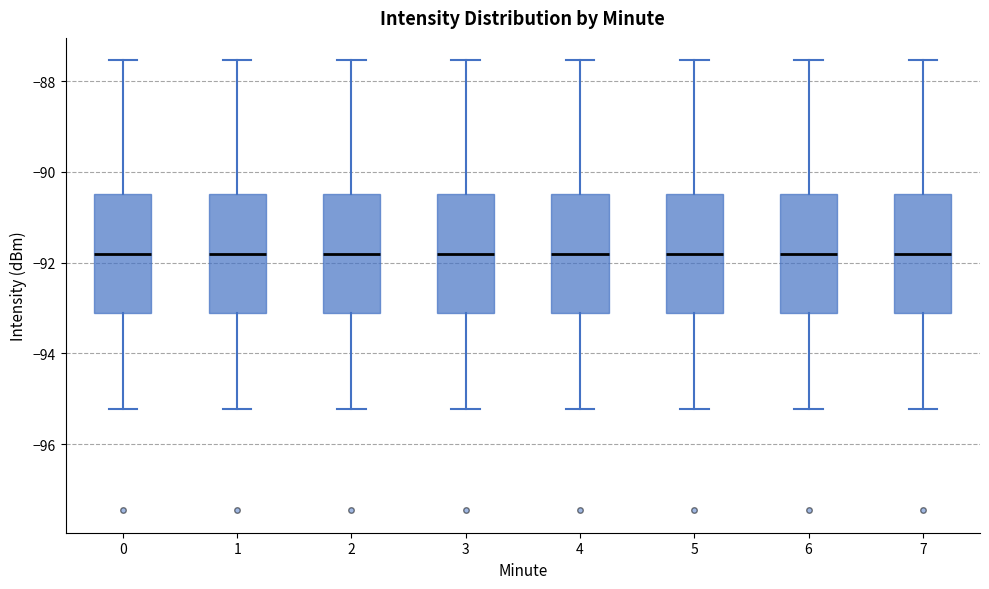

Reading left to right, transcribe this box plot: for each box, give where its median line is, the range the box spans, and where its two whiskers end, as read against the y-axis. The values are not printed on the chart, so give them approximately, as read against the axis.

0: median -91.8, box -93.2 to -90.4, whiskers -95.2 to -87.6
1: median -91.8, box -93.2 to -90.4, whiskers -95.2 to -87.6
2: median -91.8, box -93.2 to -90.4, whiskers -95.2 to -87.6
3: median -91.8, box -93.2 to -90.4, whiskers -95.2 to -87.6
4: median -91.8, box -93.2 to -90.4, whiskers -95.2 to -87.6
5: median -91.8, box -93.2 to -90.4, whiskers -95.2 to -87.6
6: median -91.8, box -93.2 to -90.4, whiskers -95.2 to -87.6
7: median -91.8, box -93.2 to -90.4, whiskers -95.2 to -87.6